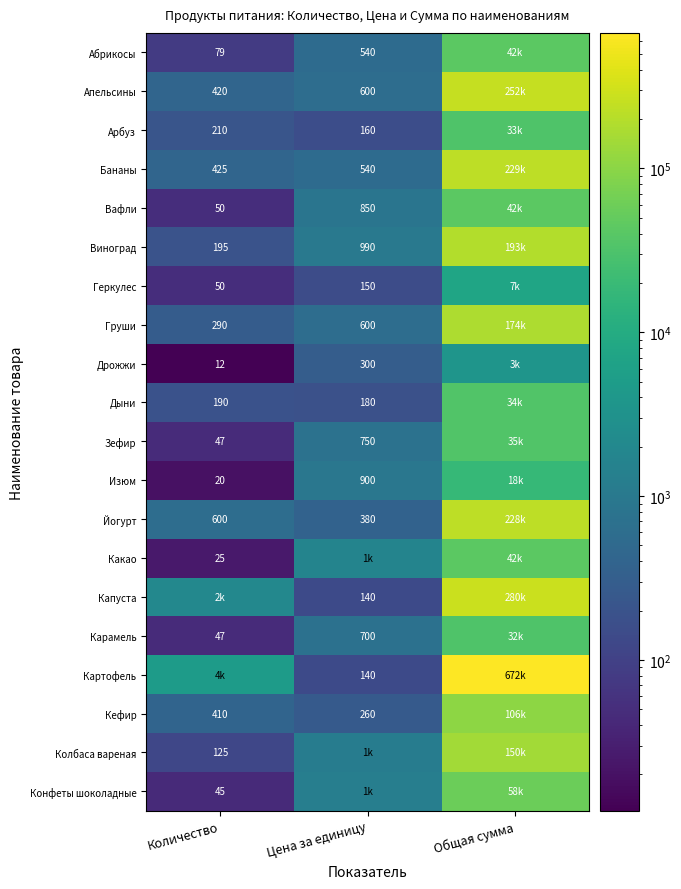

What is the sum of the Апельсины values at Цена за единицу and Количество?

1020